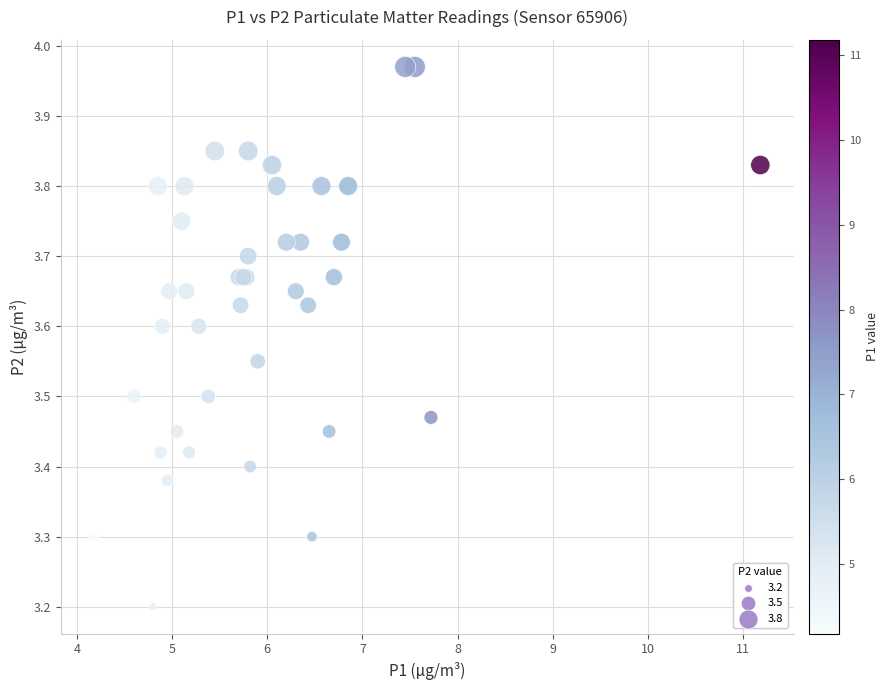

What Y value in the scatter plot is closest to 3?

3.2